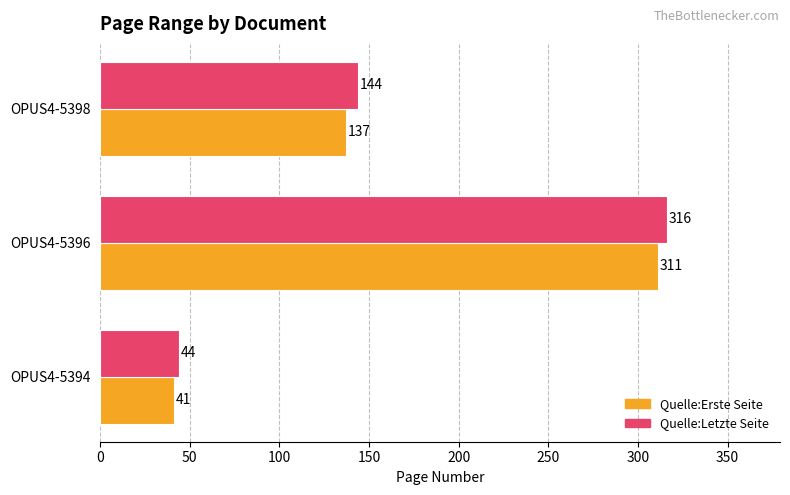

What is the minimum value shown in the chart?

41